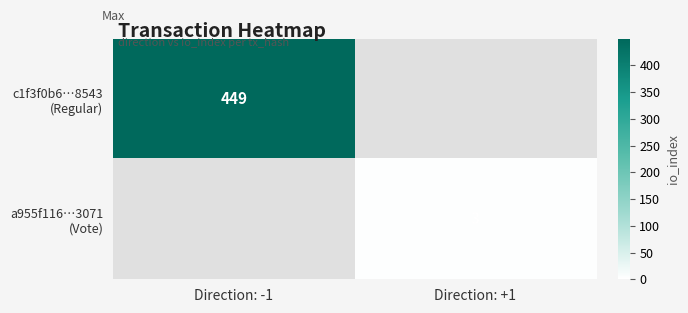

Count the number of categories in the chart.

2